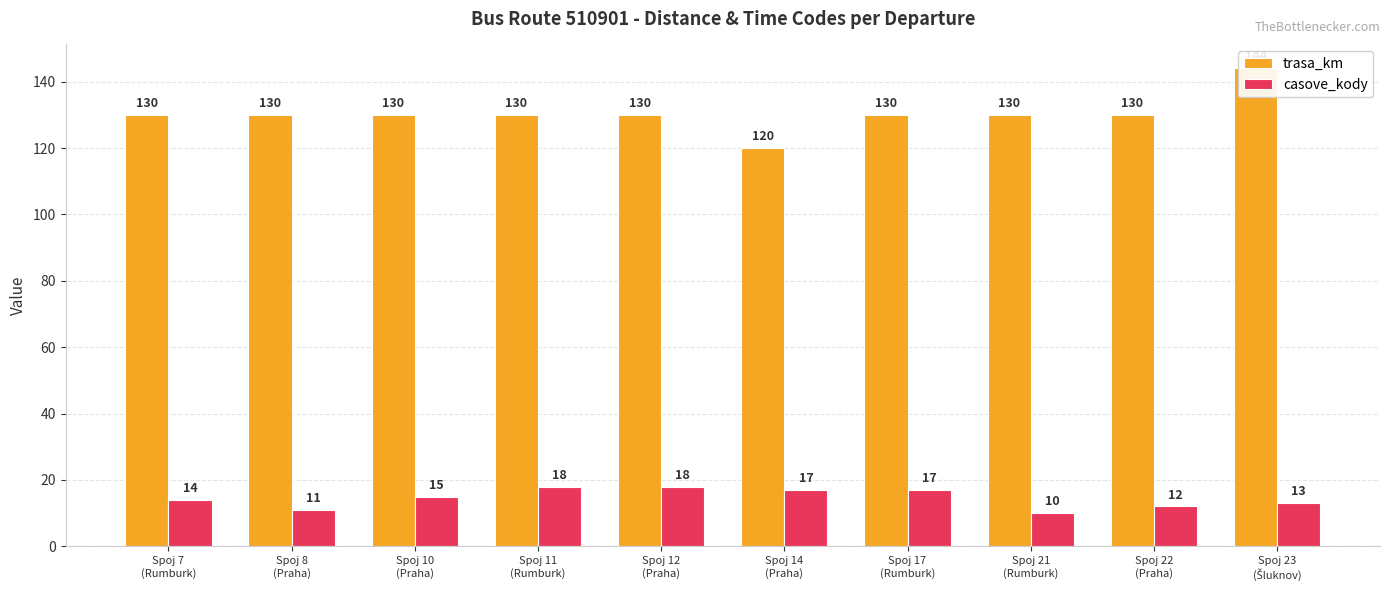

What is the difference between the casove_kody values at Spoj 23
(Šluknov) and Spoj 22
(Praha)?

1